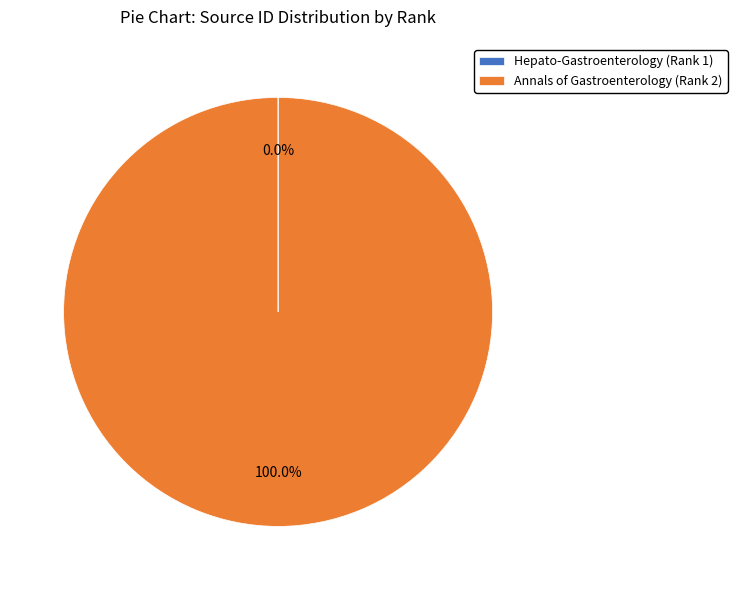

The Annals of Gastroenterology (Rank 2) slice represents 100% of the pie. True or false?

True